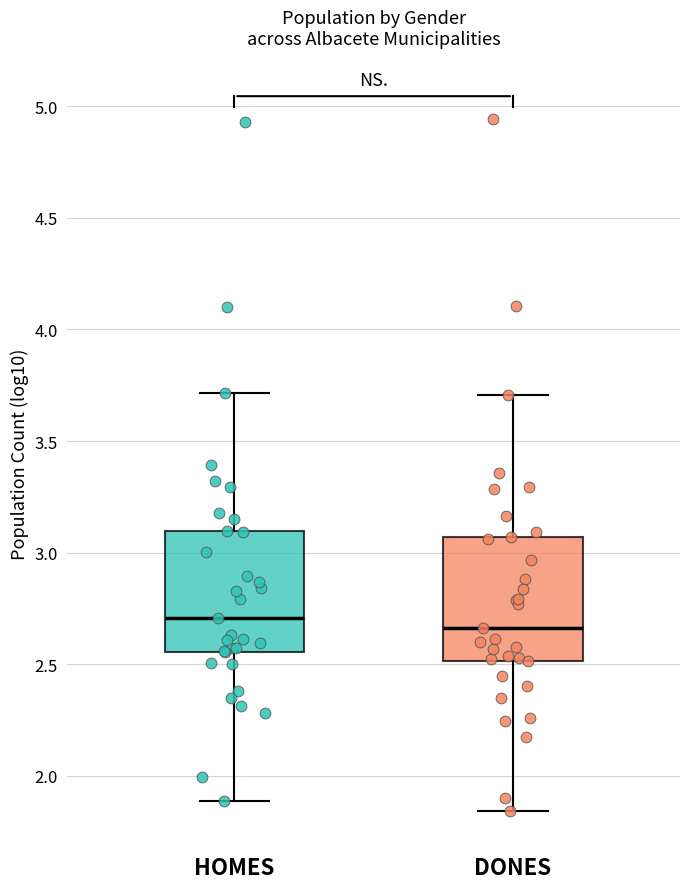

Reading left to right, transcribe this box plot: for each box, give where its median line is, the range the box spans, and where its two whiskers end, as read against the y-axis. The values are not printed on the chart, so give them approximately, as read against the axis.

HOMES: median 2.70, box 2.55 to 3.10, whiskers 1.90 to 3.70
DONES: median 2.65, box 2.50 to 3.05, whiskers 1.85 to 3.70